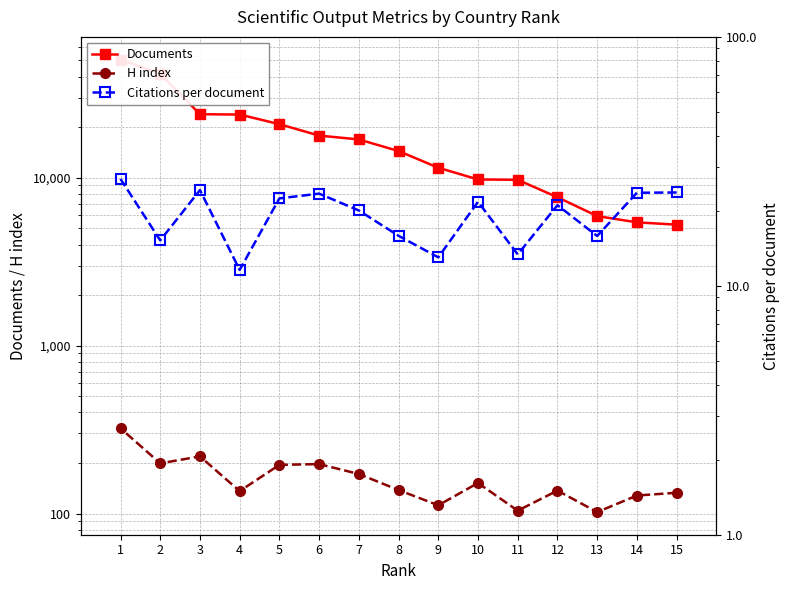

At which category is the sum across all series the highest?

1